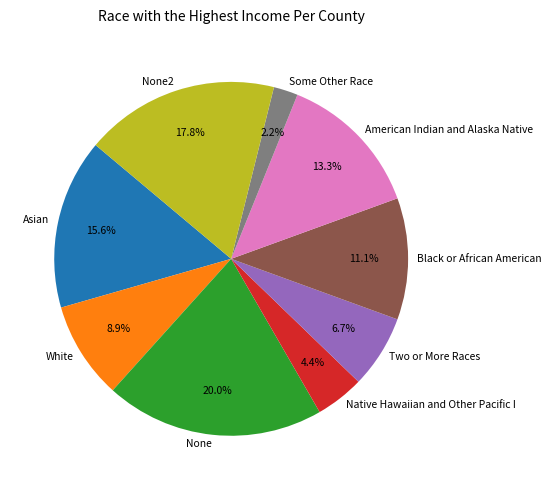

What is the smallest slice in the pie chart?

Some Other Race